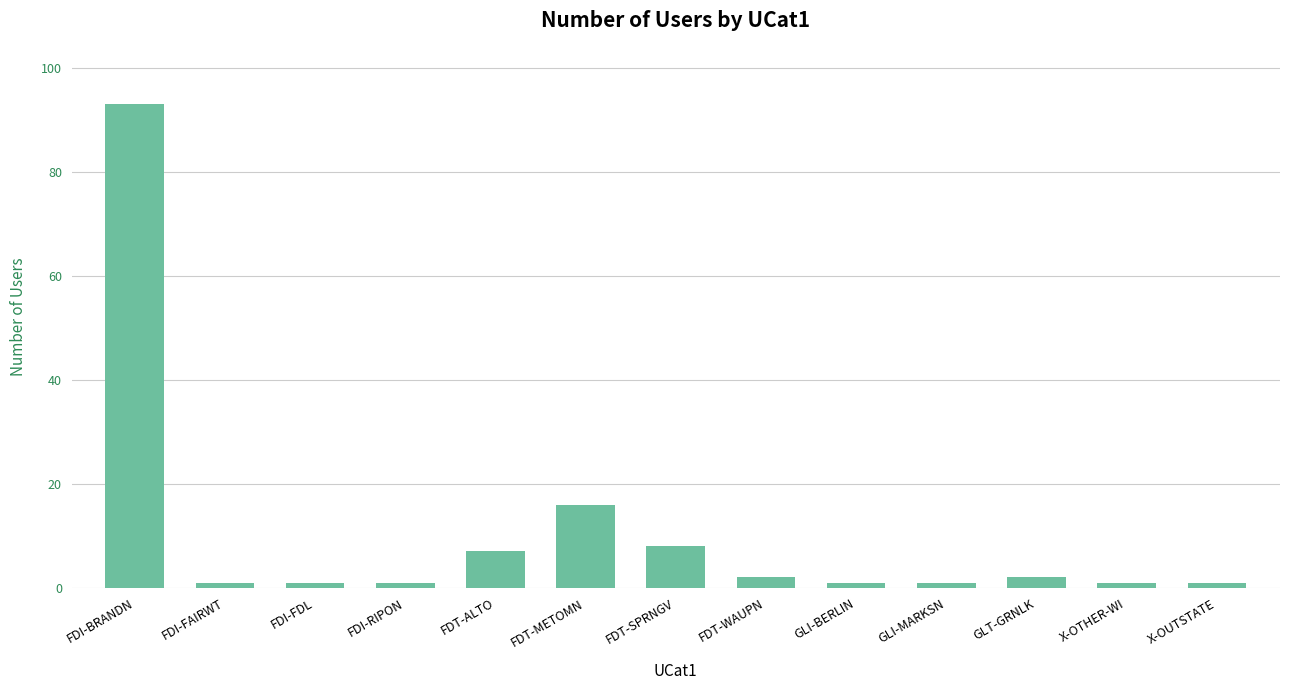

What is the minimum value shown in the chart?

1